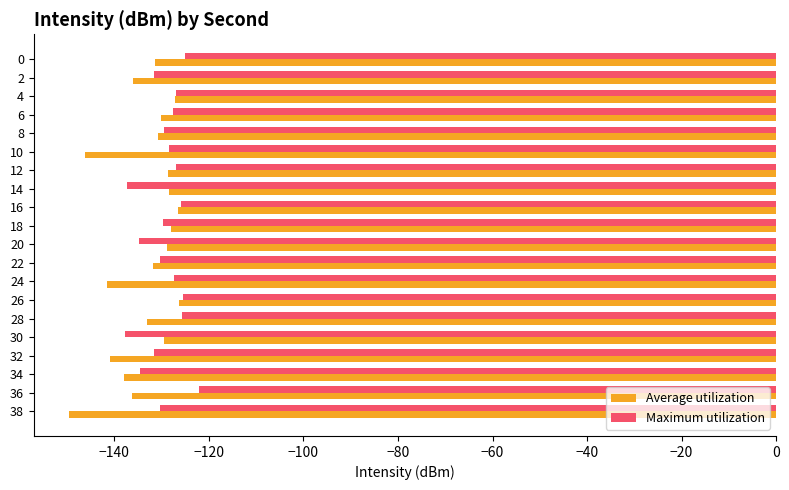

What is the difference between the maximum and second lowest values in the Maximum utilization series?

15.1